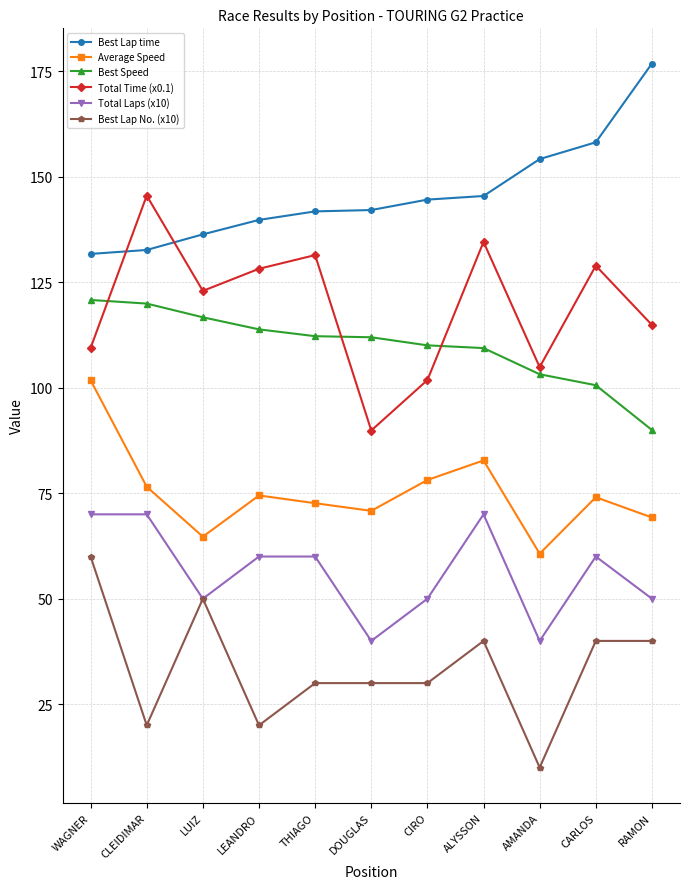

How many data points in Average Speed are above 74?

6